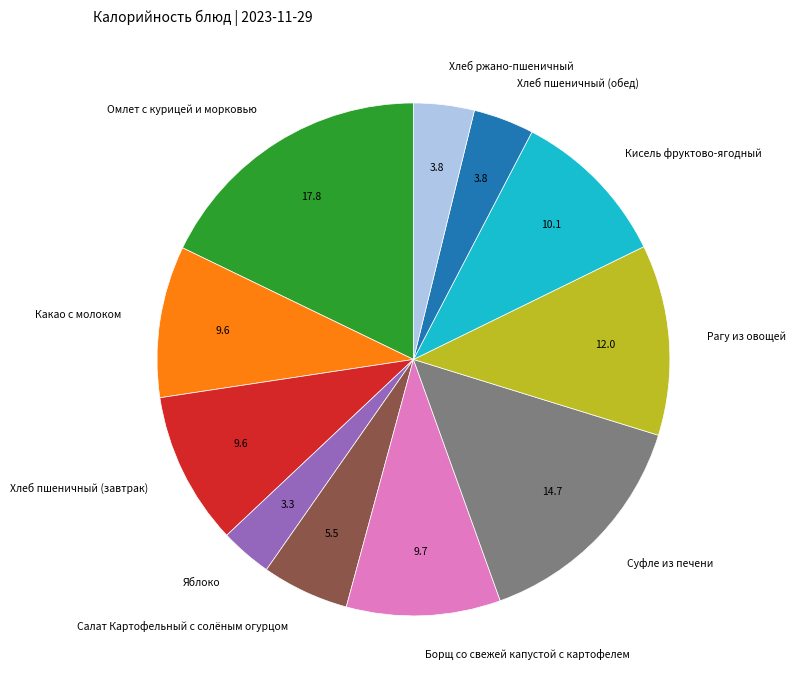

The Хлеб пшеничный (завтрак) slice represents 10% of the pie. True or false?

True